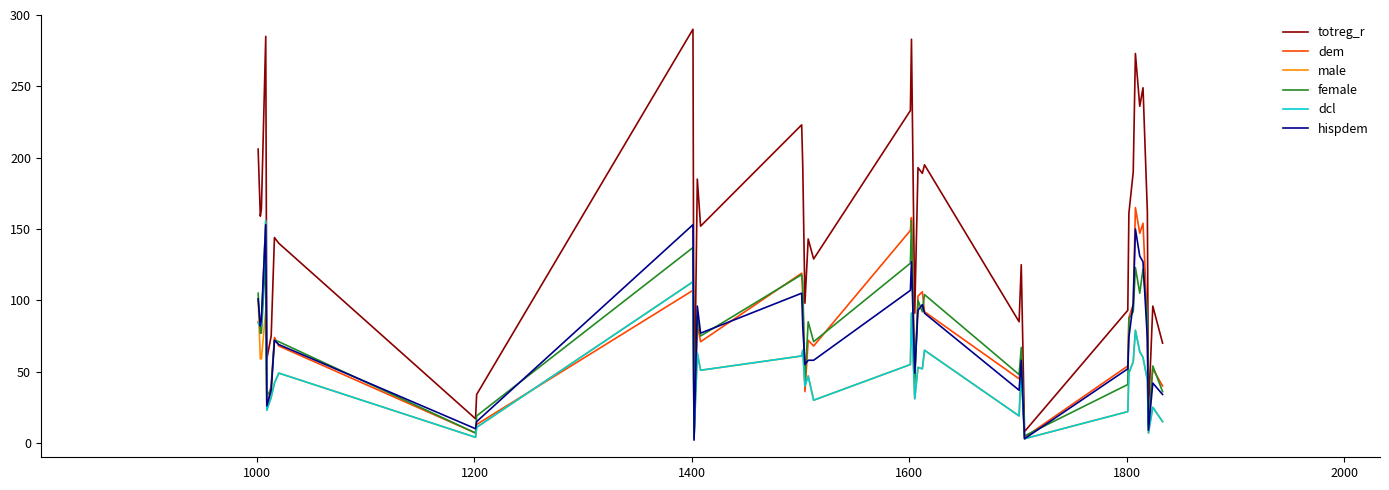

How many lines are shown in the chart?

6